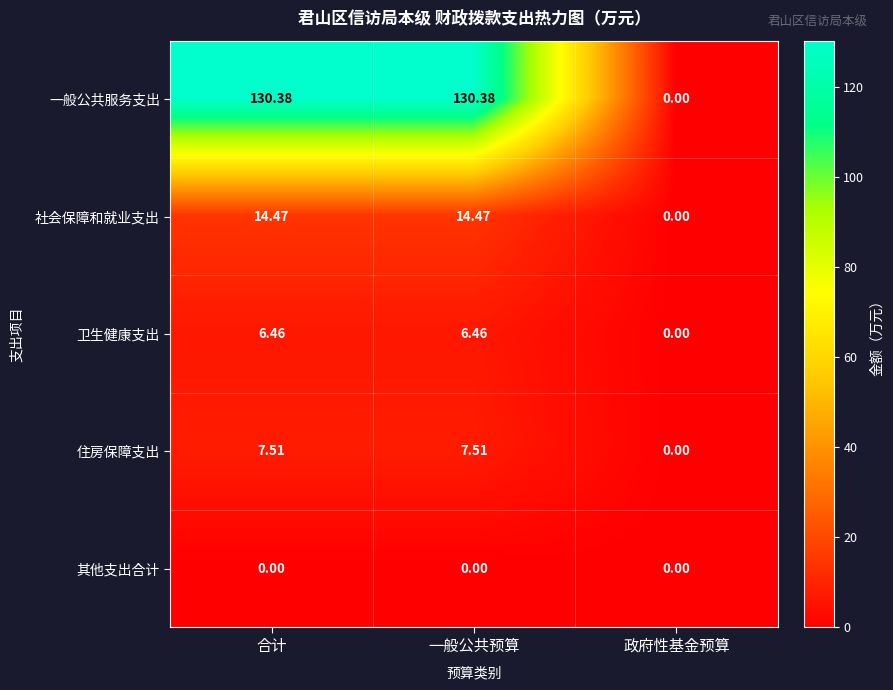

How many values in the 社会保障和就业支出 series are below 14?

1